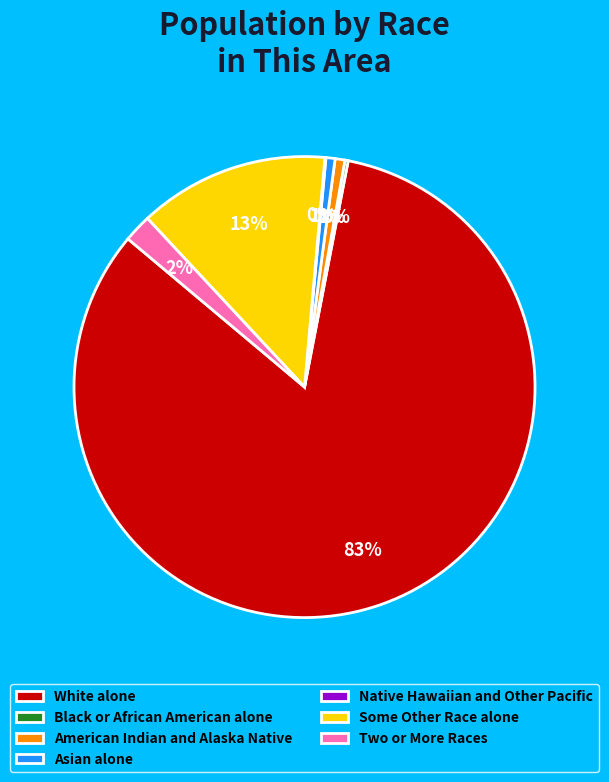

Which category has the biggest portion of the pie?

White alone